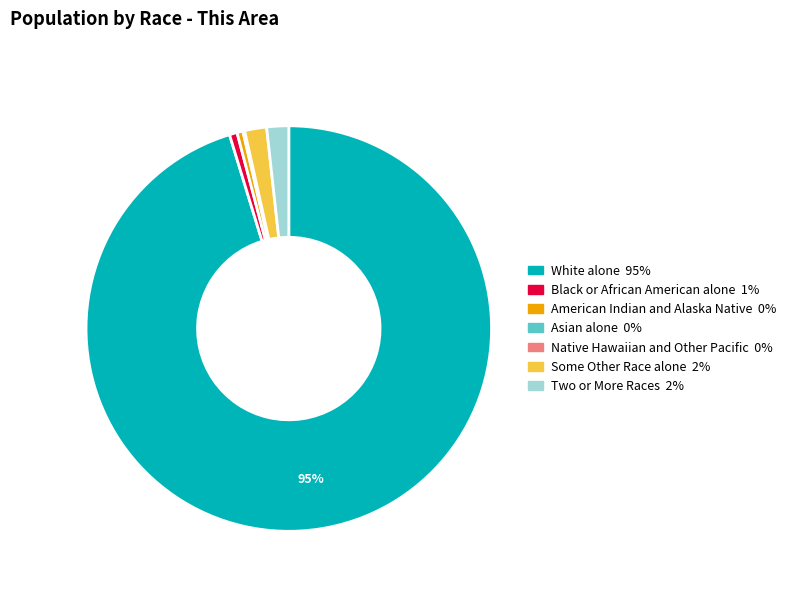

True or false: Some Other Race alone accounts for 2% of the total.

True